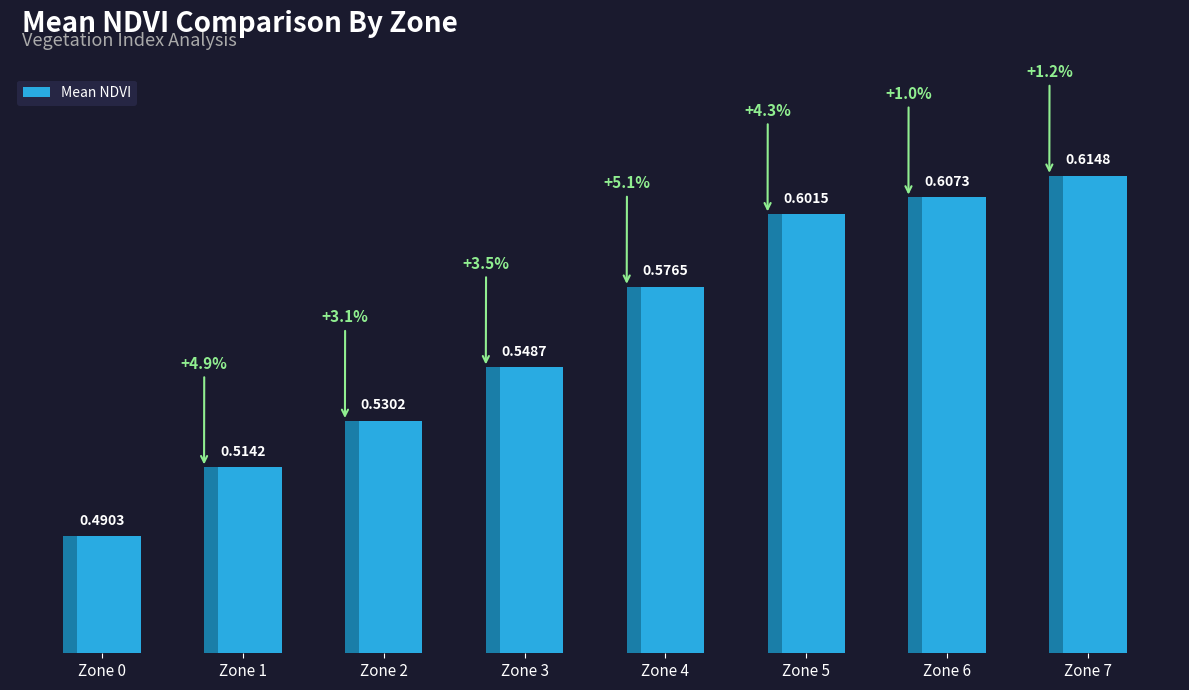

How many bars are there in total?

8